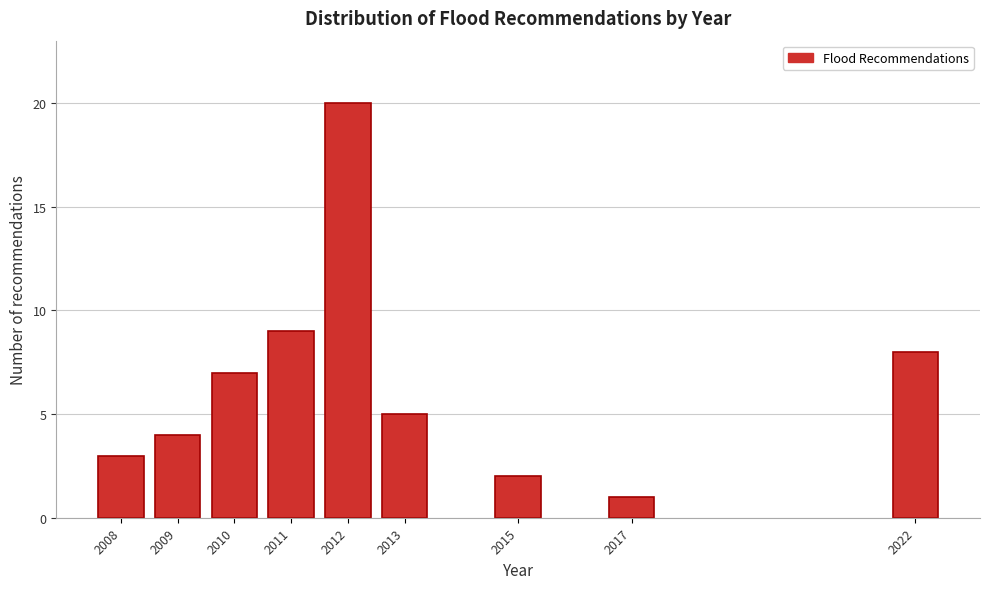

Reading right to left, what are all the values shown in this chart?

8	1	2	5	20	9	7	4	3